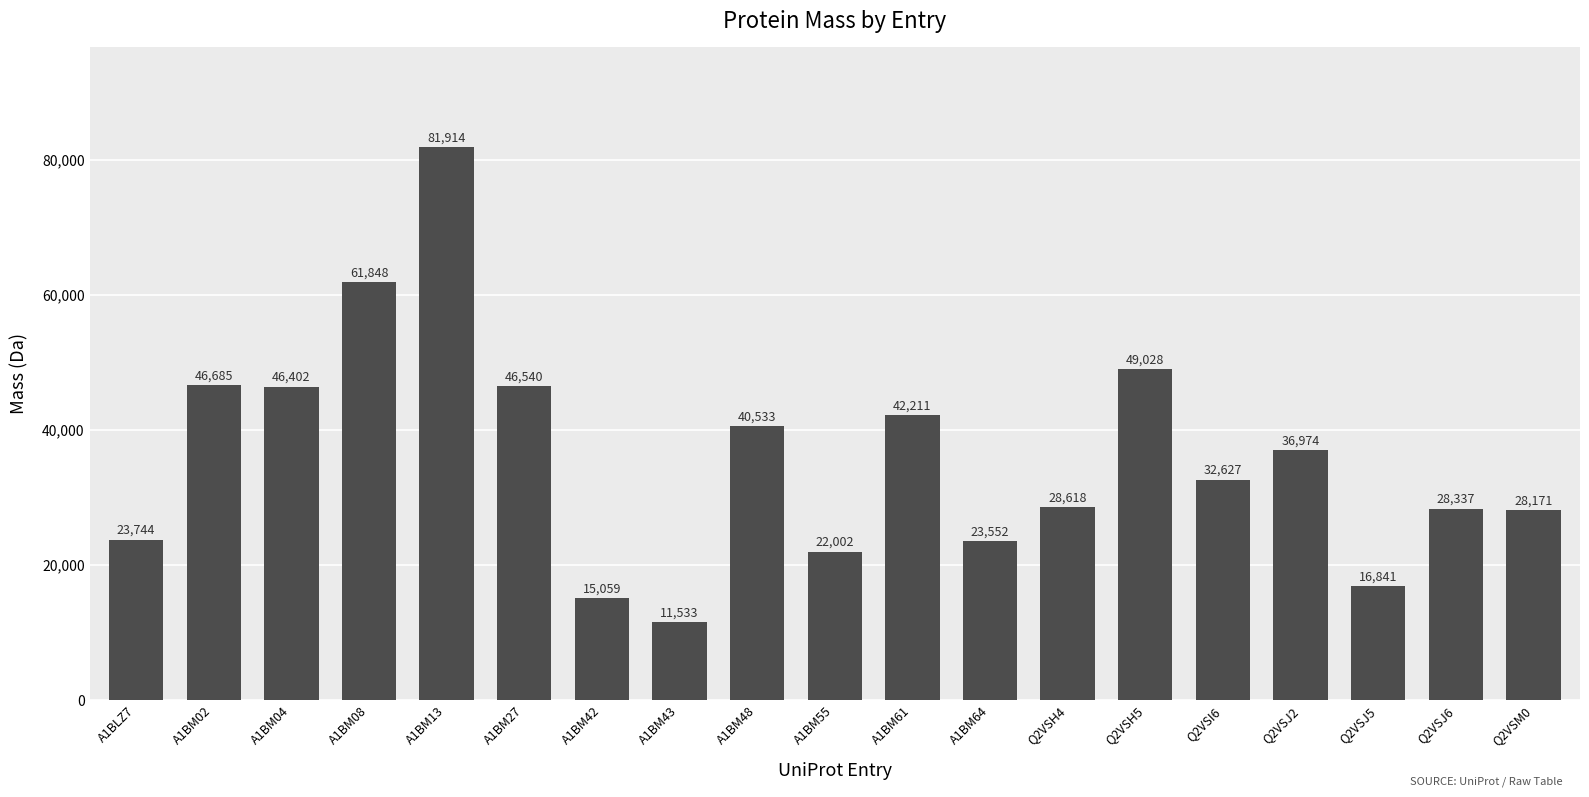

Which label corresponds to the largest value in the chart?

A1BM13